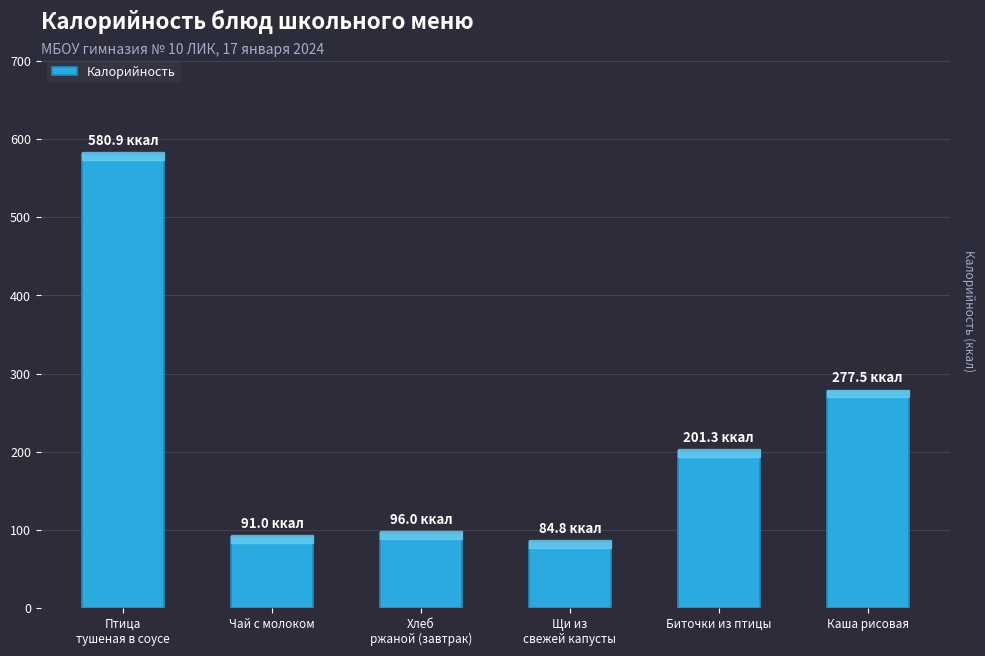

Where does the data first go above 201?

Птица
тушеная в соусе